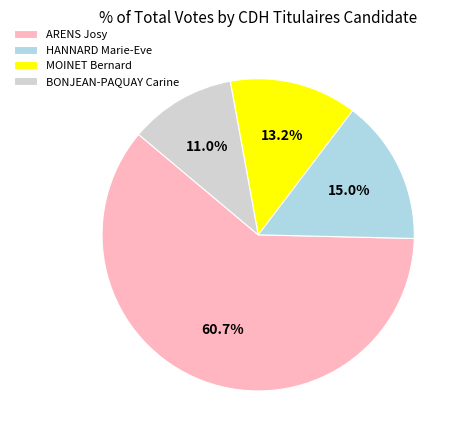

Is ARENS Josy the majority of the pie?

Yes